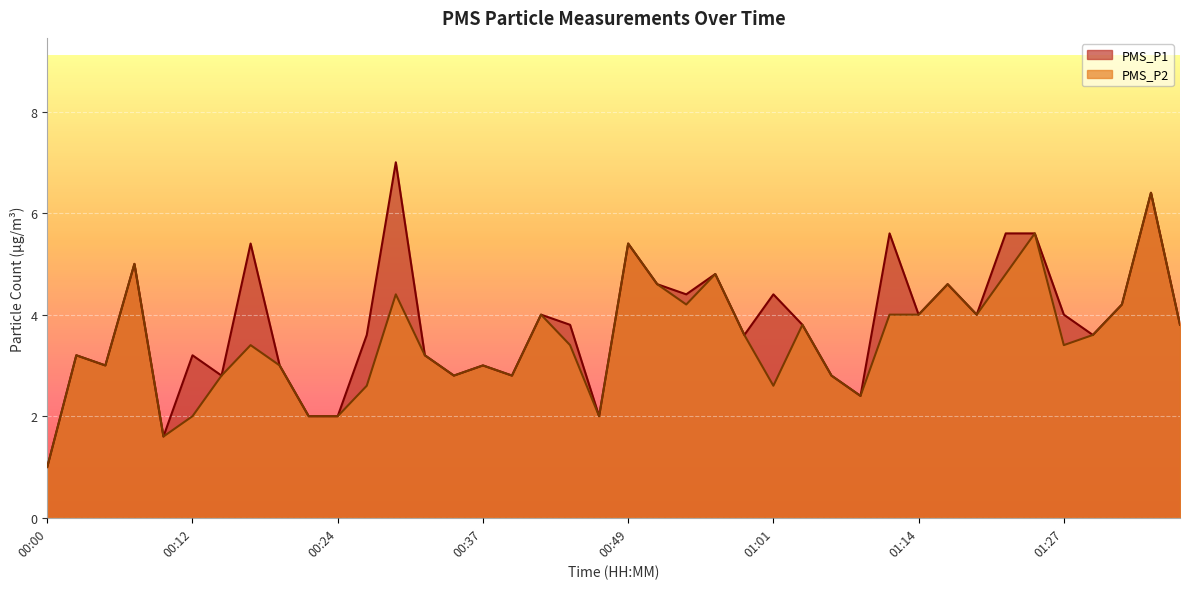

At 00:15, list the series in order from largest to smallest.

PMS_P1, PMS_P2